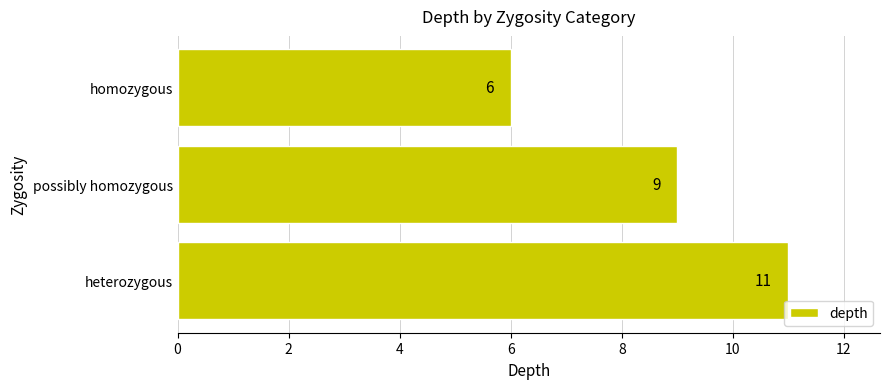

Does the chart contain any negative values?

No